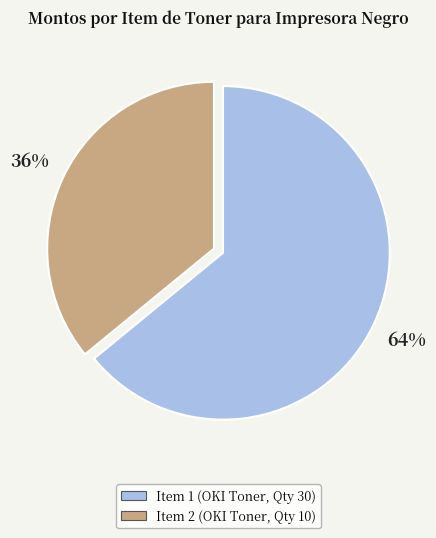

The Item 2 (OKI Toner, Qty 10) slice represents 45% of the pie. True or false?

False